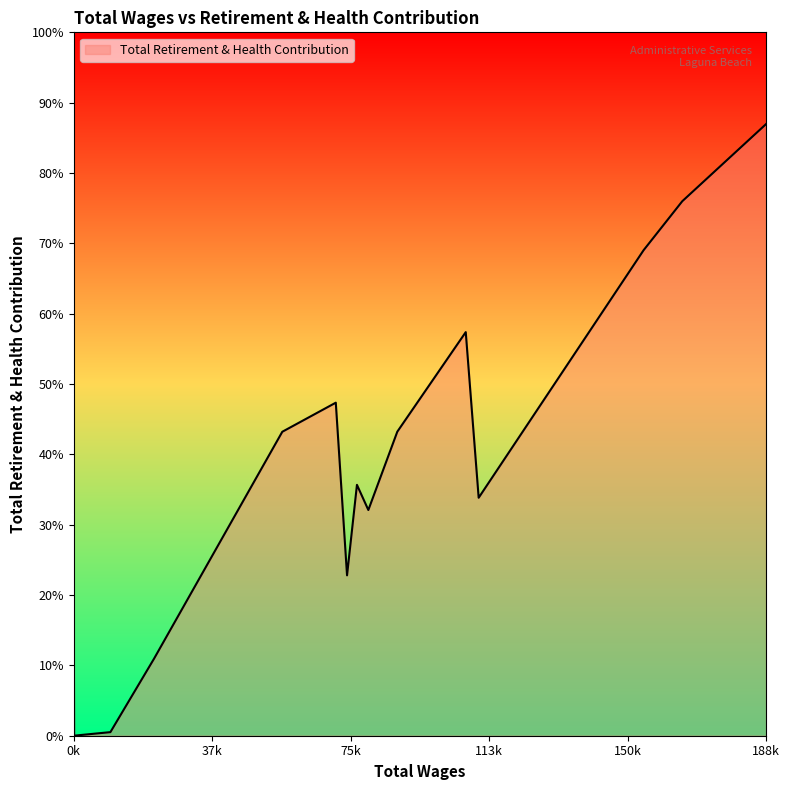

What is the label of the 17th point from the left?

88.0